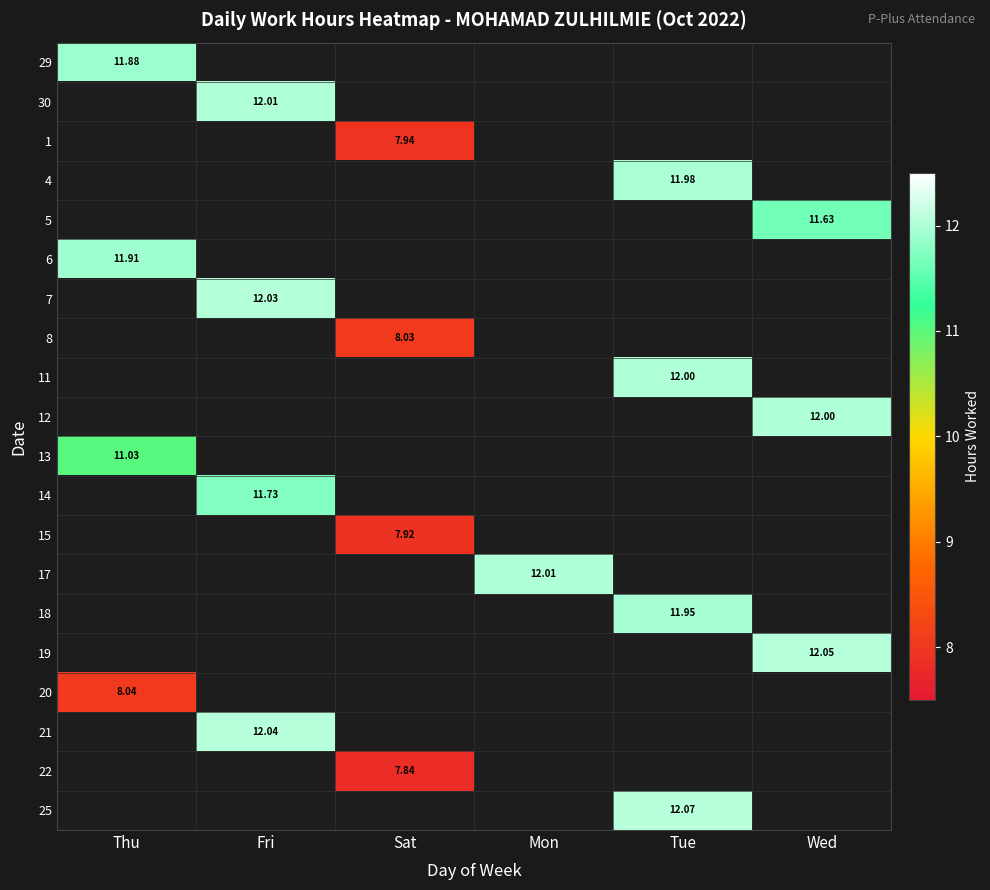

What is the spread (max minus min) of values at Thu?

3.9